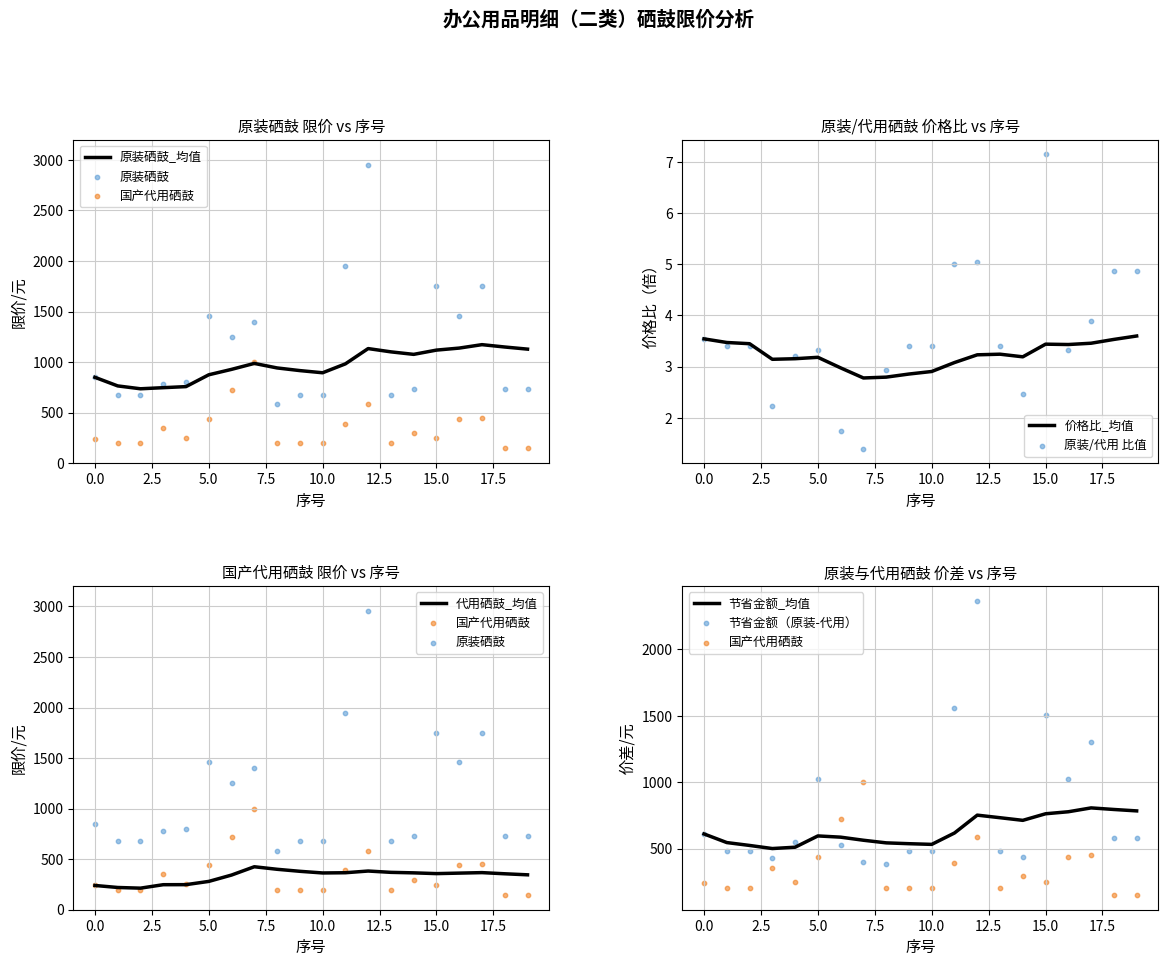

Which series contains the highest Y value?

原装硒鼓